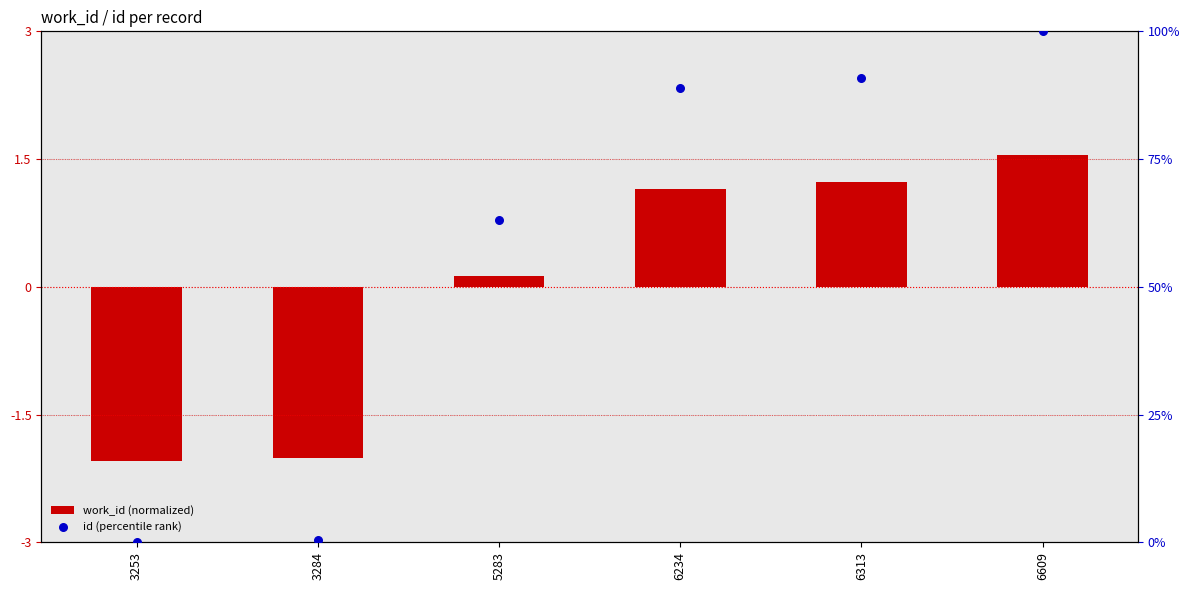

What are all the series names shown in the legend?

work_id (normalized), id (percentile rank)